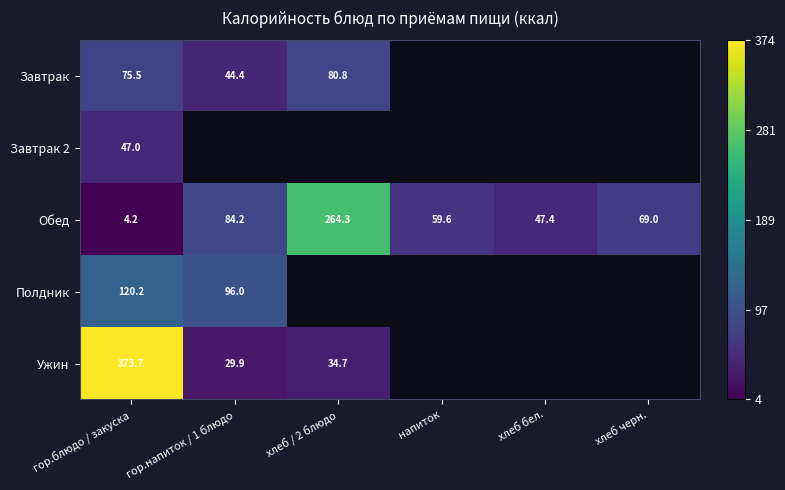

How many categories are shown in the chart?

6